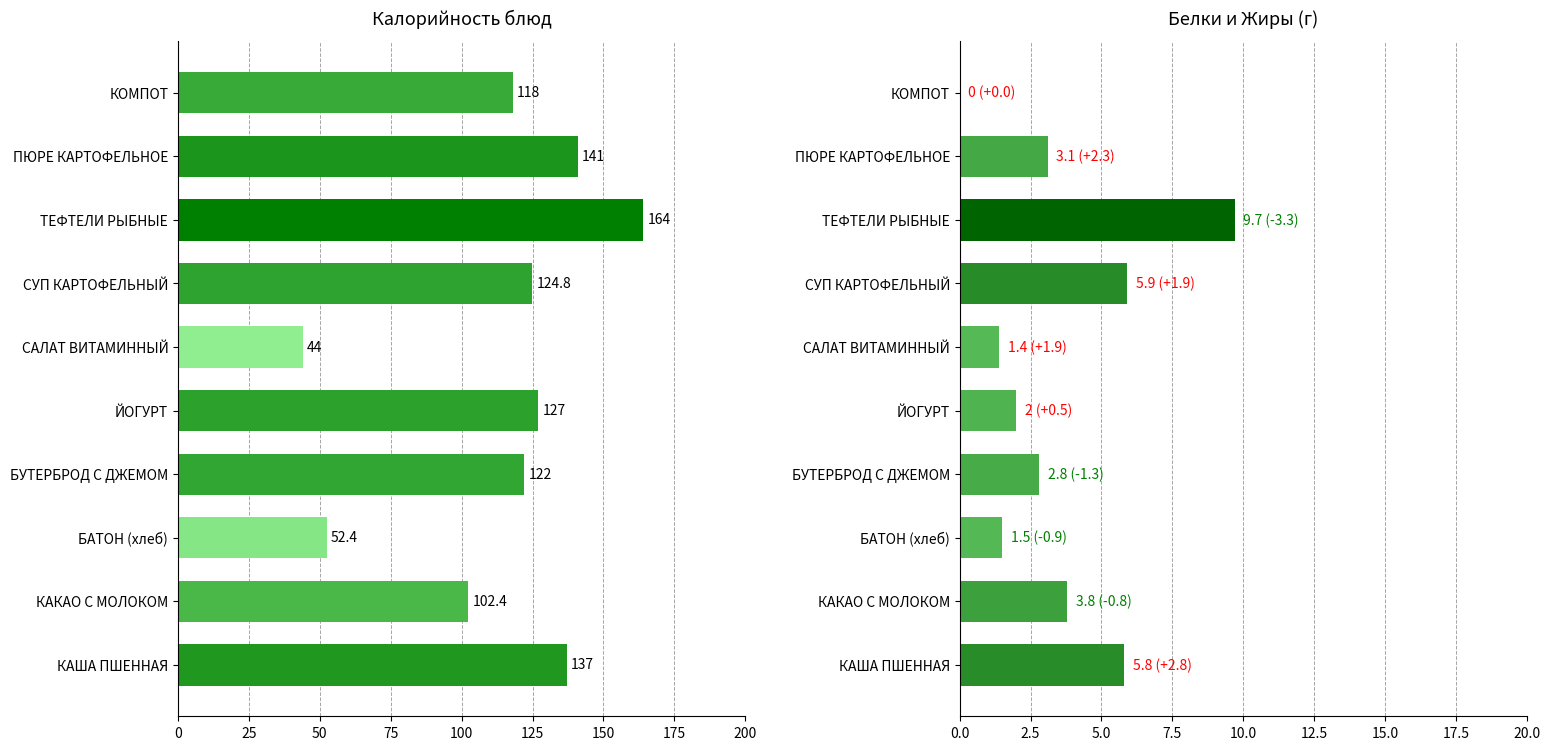

Does the chart contain any negative values?

No